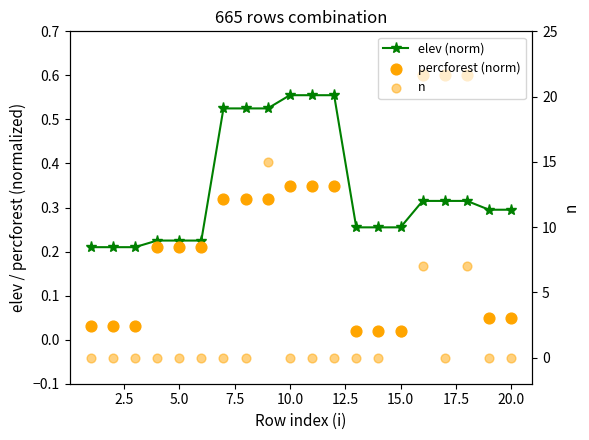

Which series contains the highest Y value?

n